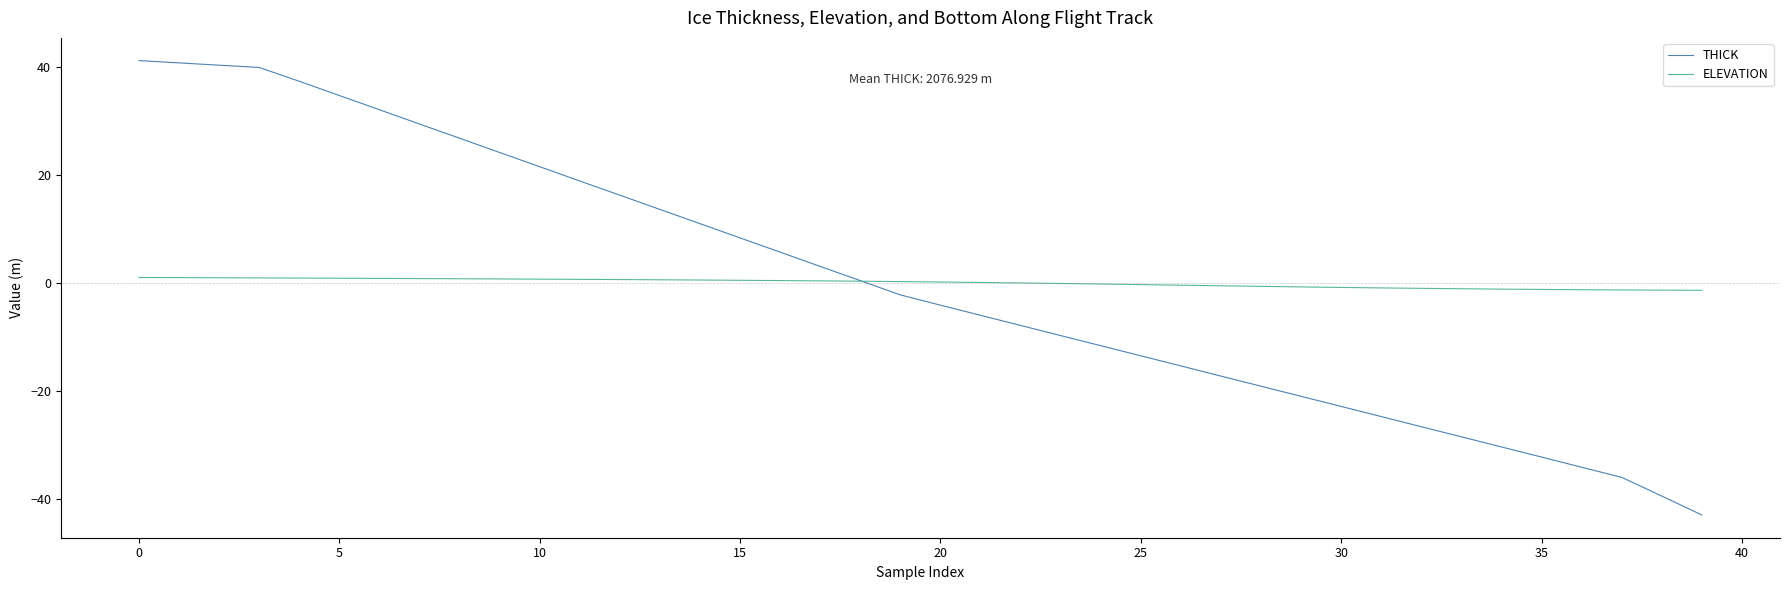

Which series has the largest range (max minus min)?

THICK